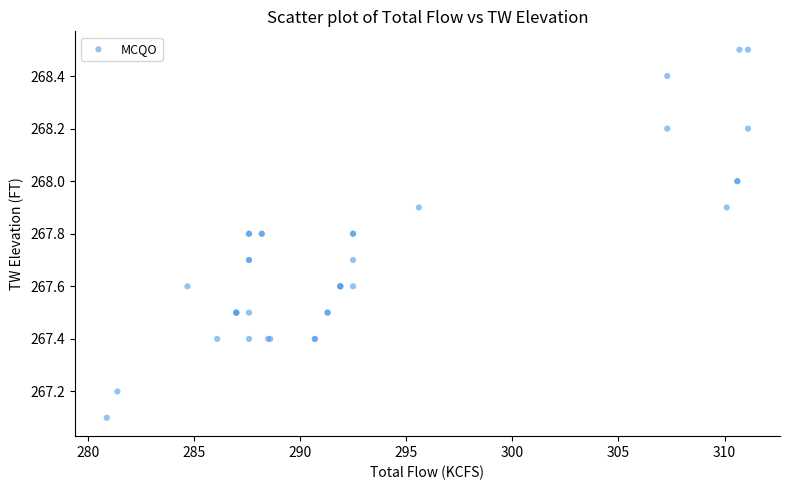

What Y value in the scatter plot is closest to 267?

267.1